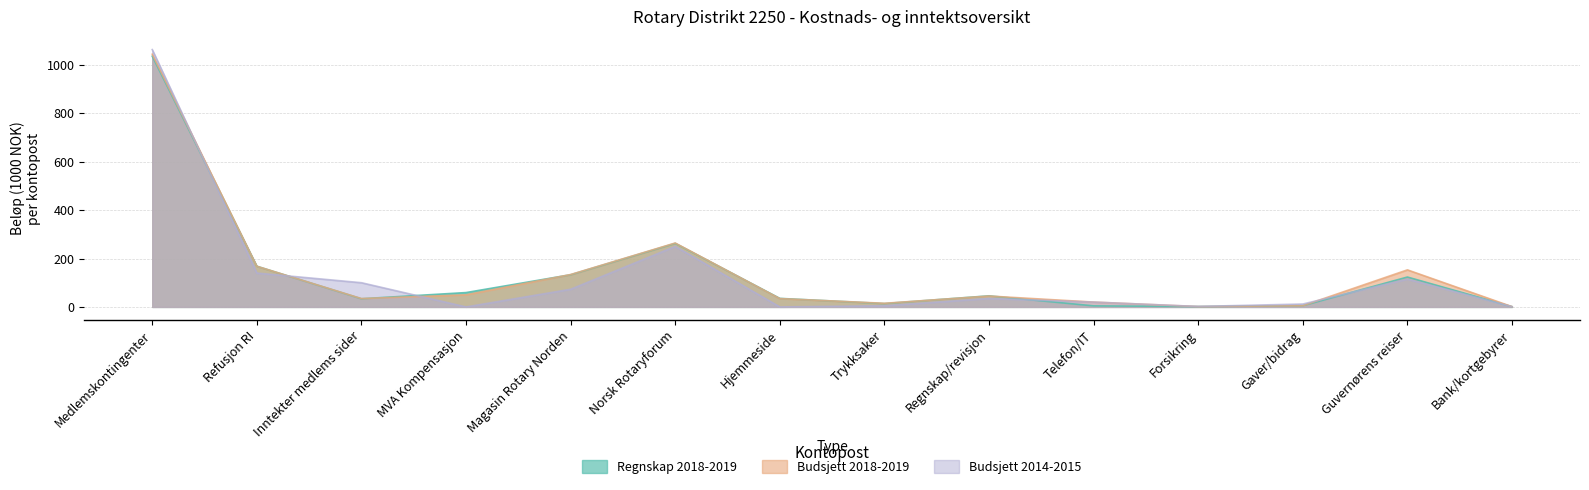

Which category has the lowest value in the Budsjett 2018-2019 series?

Bank/kortgebyrer